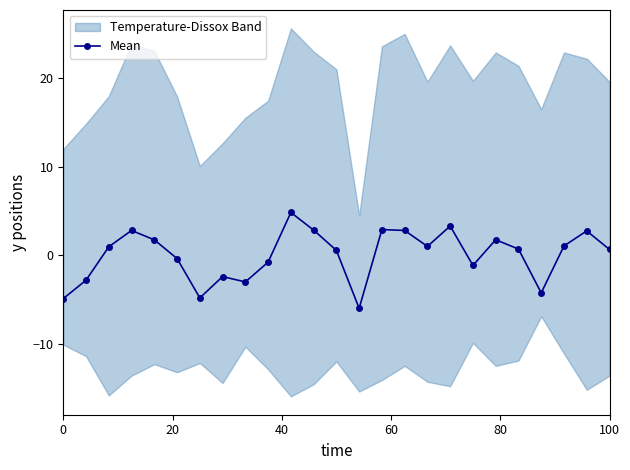

True or false: Mean has more than 0 interior local peaks.

True